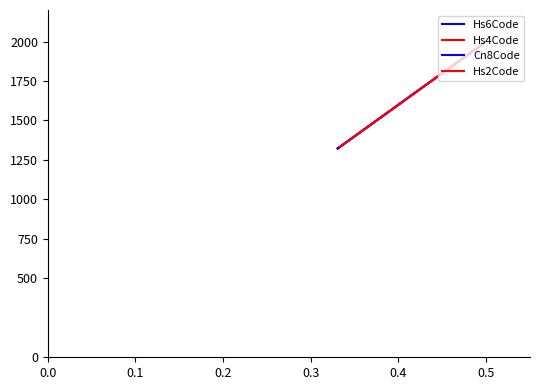

What are all the series names shown in the legend?

Hs6Code, Hs4Code, Cn8Code, Hs2Code